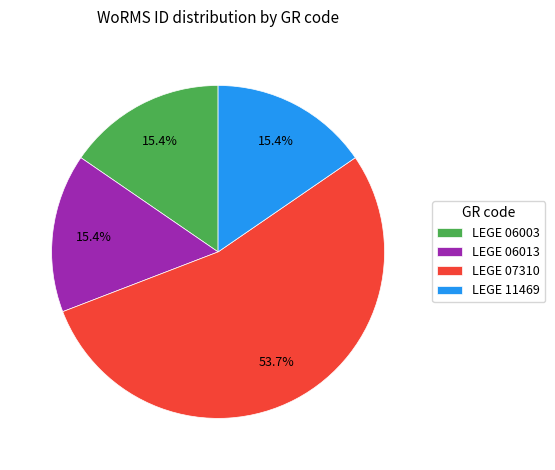

Is LEGE 06013 the majority of the pie?

No